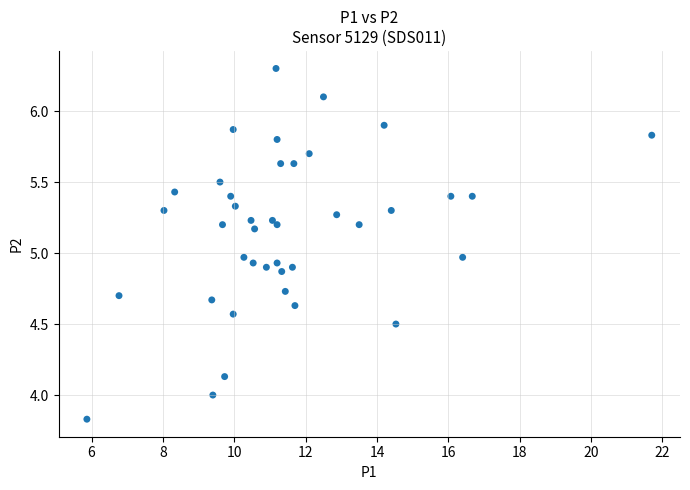

What is the range of X values (max minus min)?

15.8